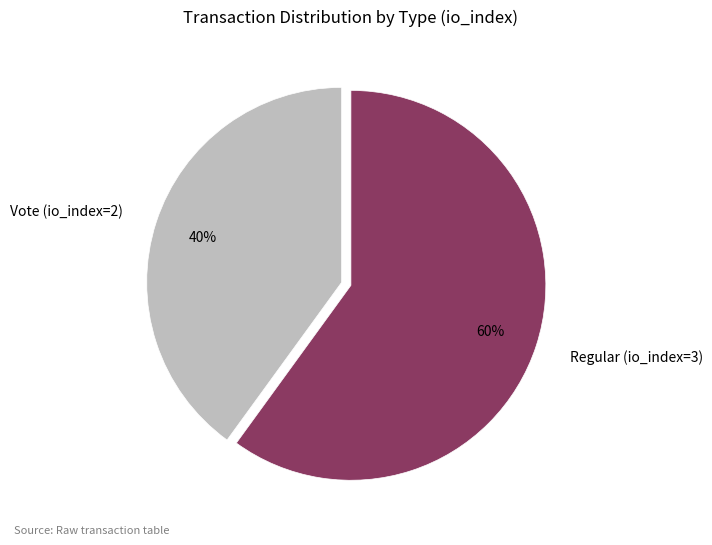

To the nearest percent, what portion does Vote (io_index=2) represent?

40%